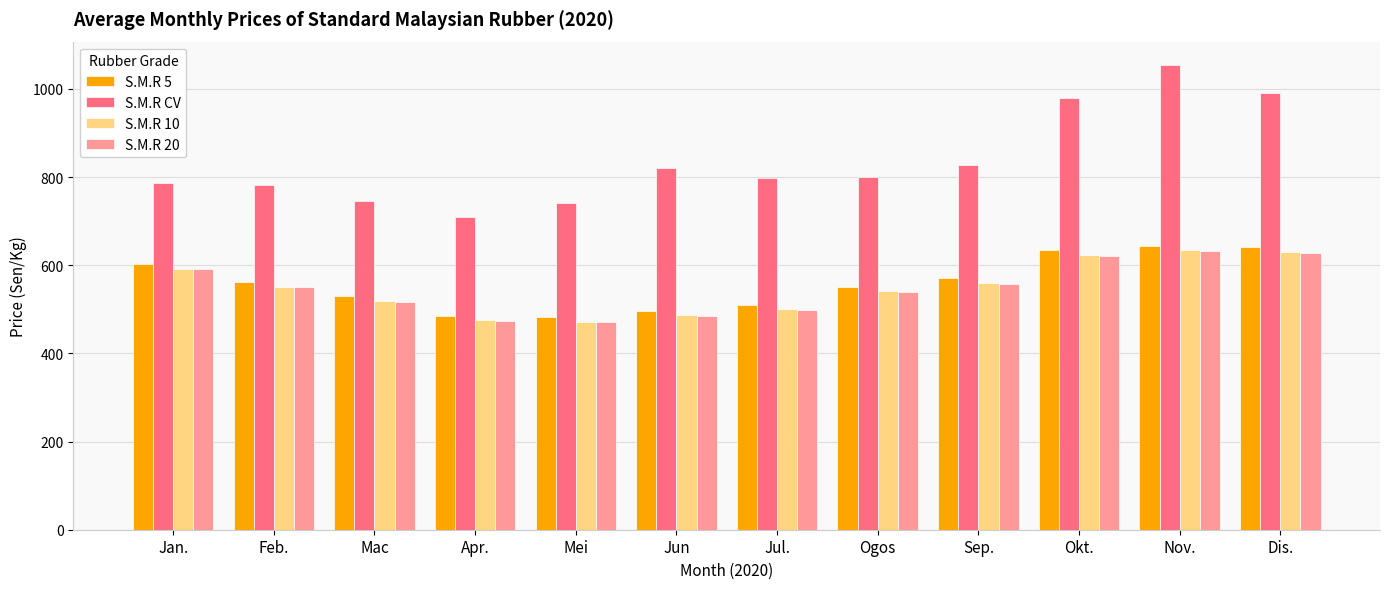

At which category is the sum across all series the highest?

Nov.